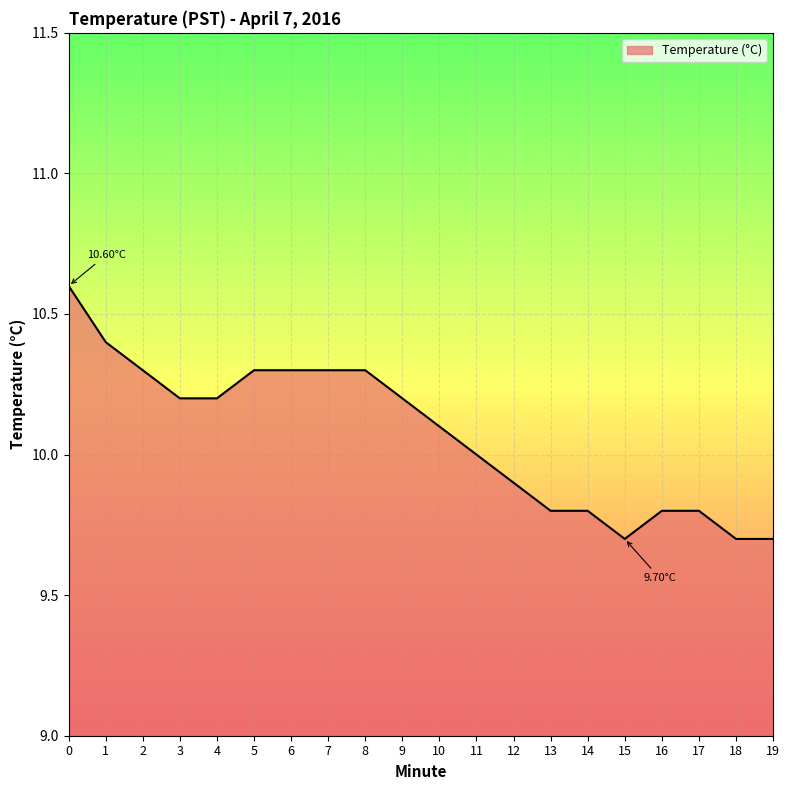

Reading right to left, list all the values displayed in this chart.

19=9.7	18=9.7	17=9.8	16=9.8	15=9.7	14=9.8	13=9.8	12=9.9	11=10.0	10=10.1	9=10.2	8=10.3	7=10.3	6=10.3	5=10.3	4=10.2	3=10.2	2=10.3	1=10.4	0=10.6